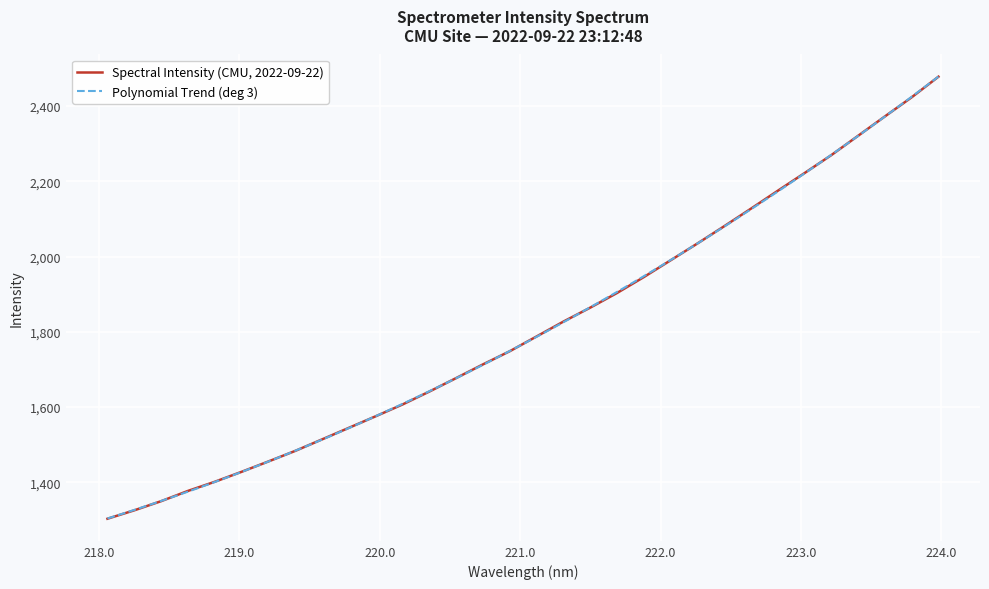

How many values exceed 1787?

16